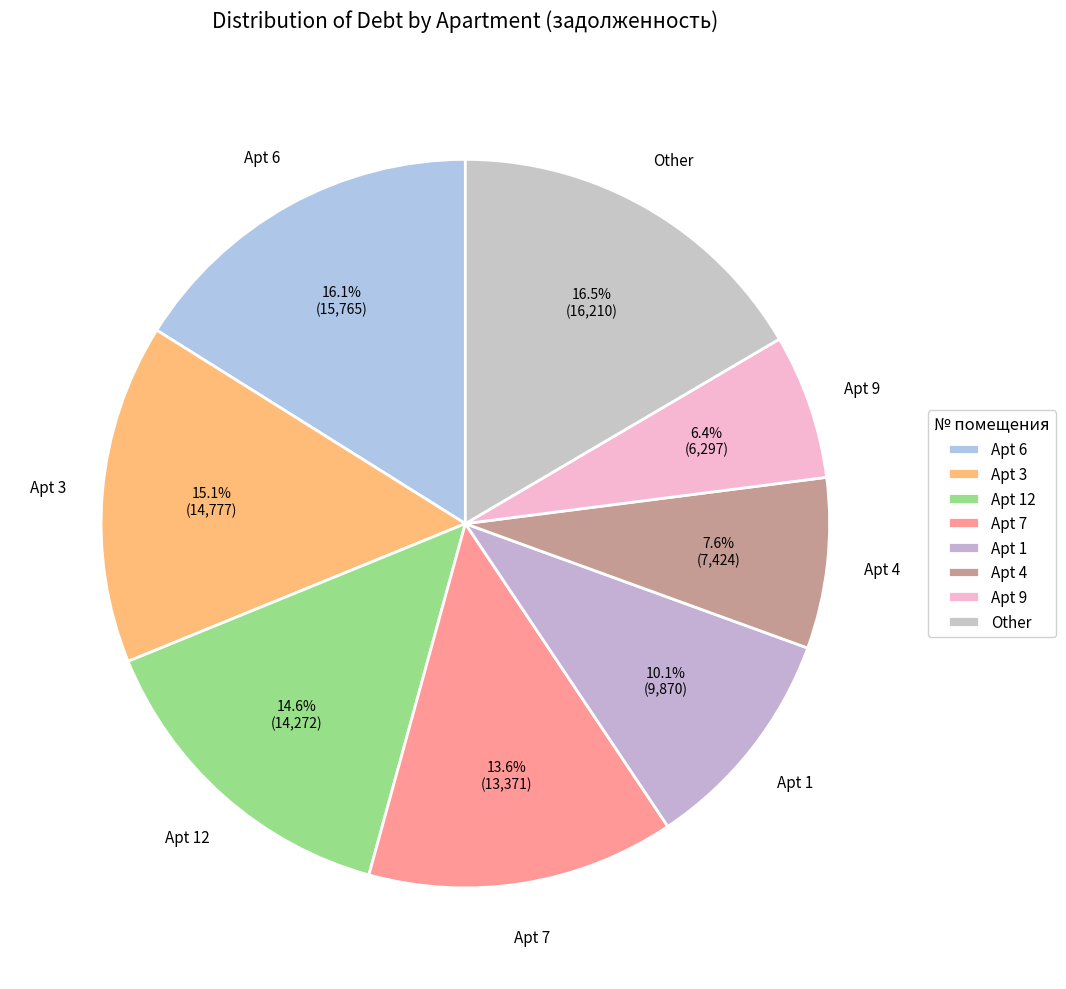

Is there any slice that represents more than half of the pie?

No